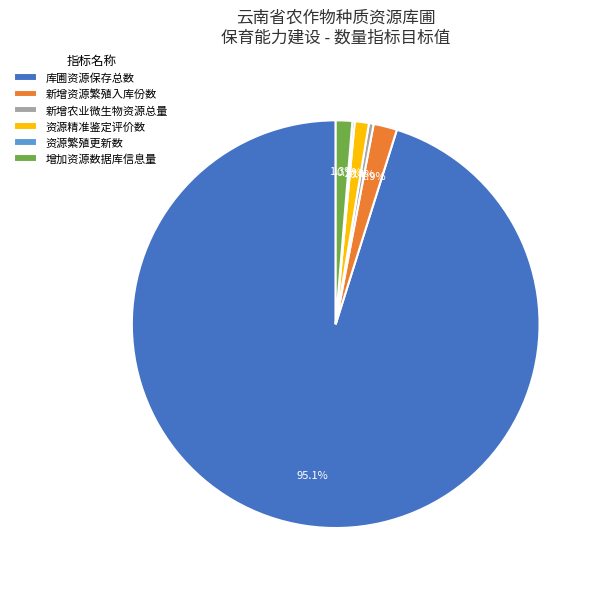

The 库圃资源保存总数 slice represents 95% of the pie. True or false?

True